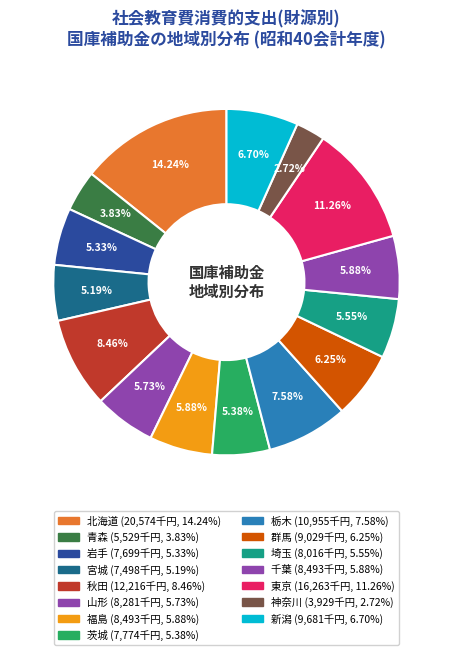

Is it true that 青森 is 4% of the pie?

True